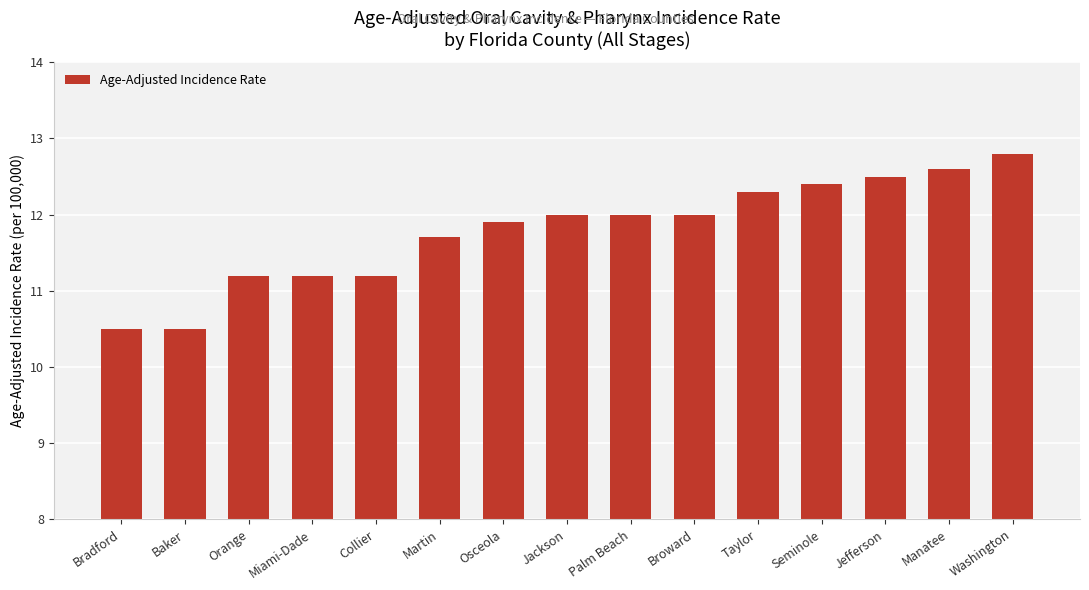

What position from the left is Palm Beach?

9